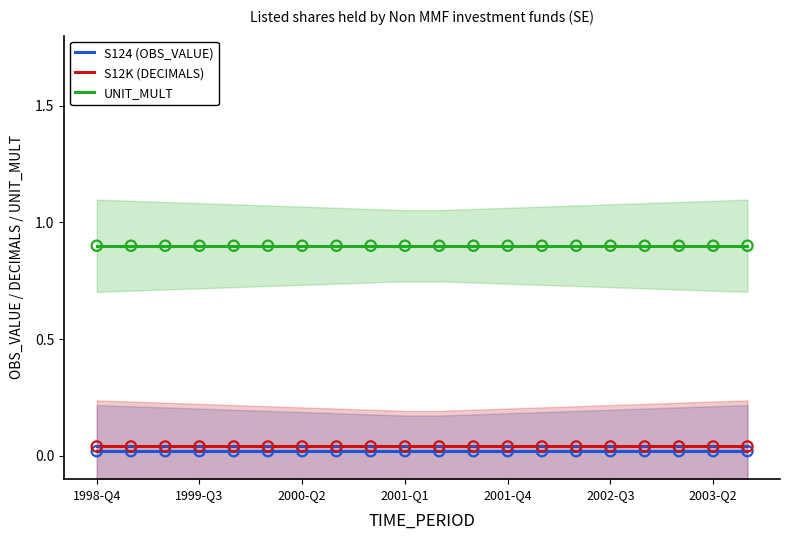

At how many categories does at least one series exceed 0?

20